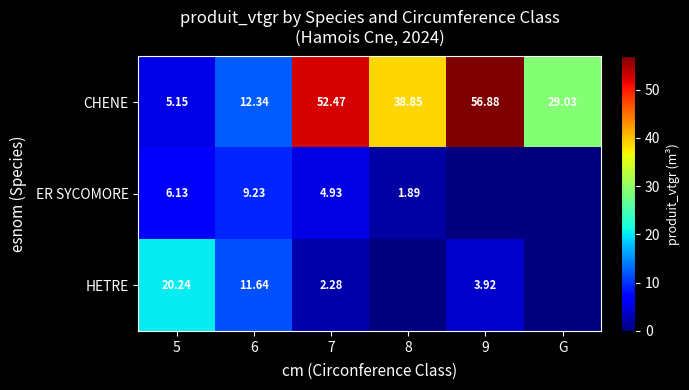

Is the value of ER SYCOMORE at 8 greater than the value of CHENE at 9?

No